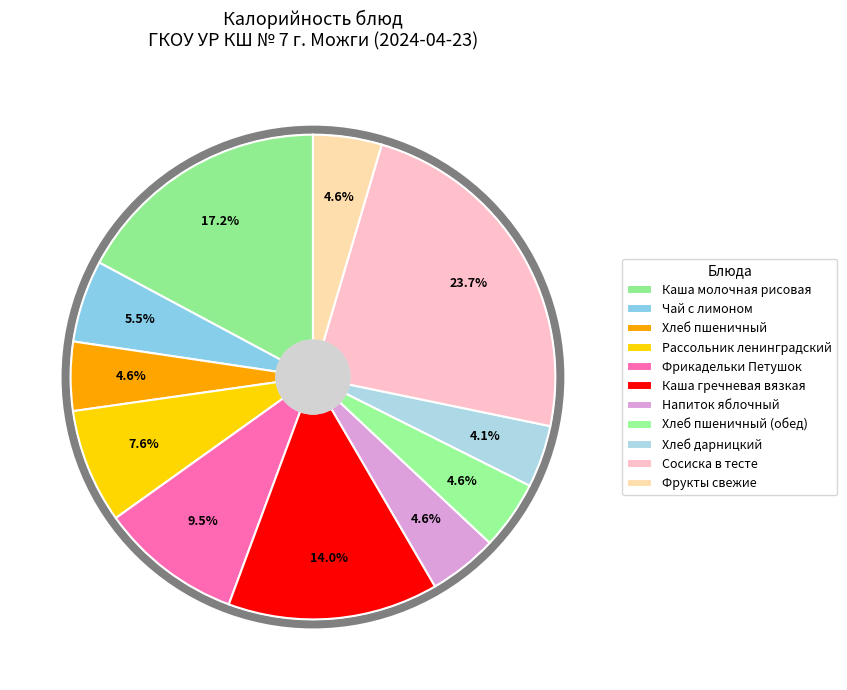

Is there a majority slice in this chart?

No